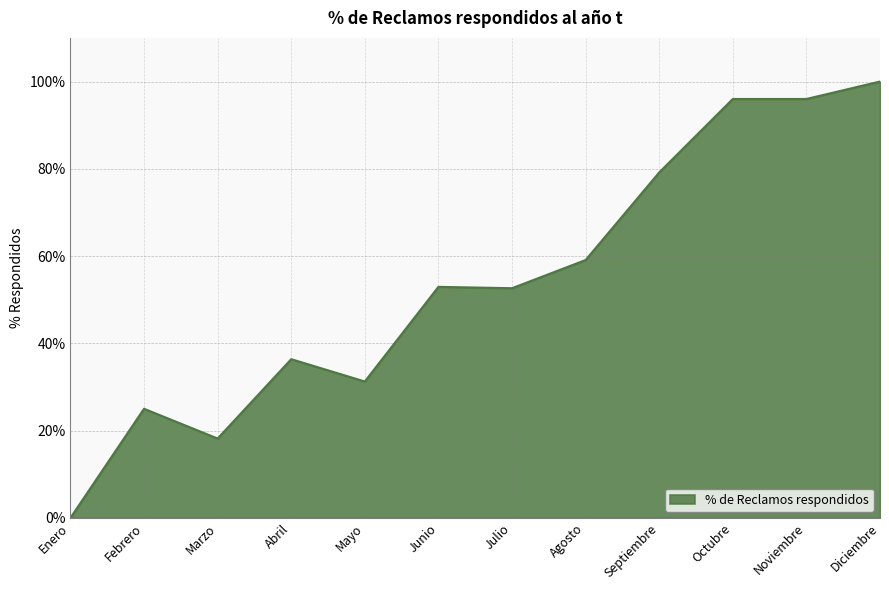

Is this an area chart (filled region under the line)?

Yes